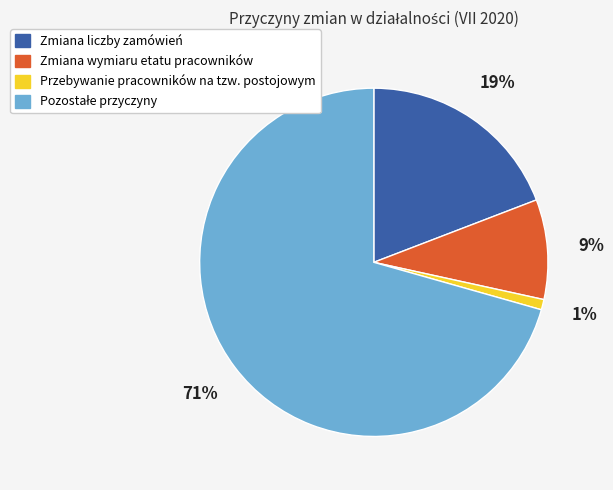

What percentage is the Zmiana liczby zamówień slice, to the nearest percent?

19%